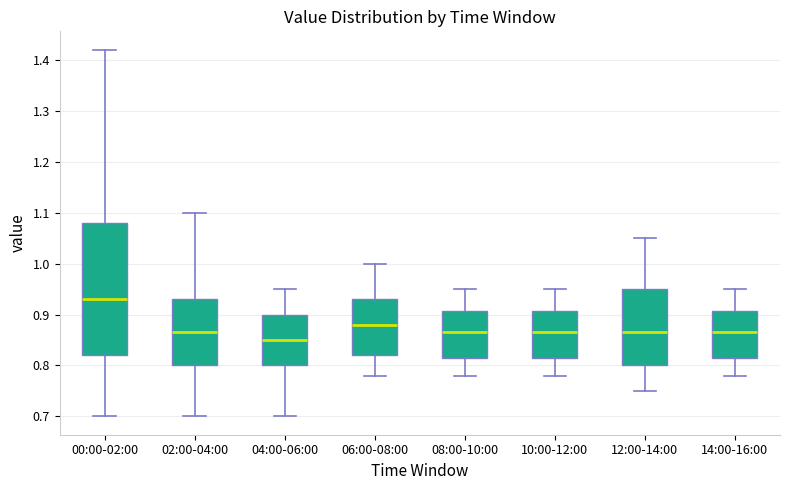

Comparing the boxes themselves (not the whiskers), which one is the tallest?

00:00-02:00